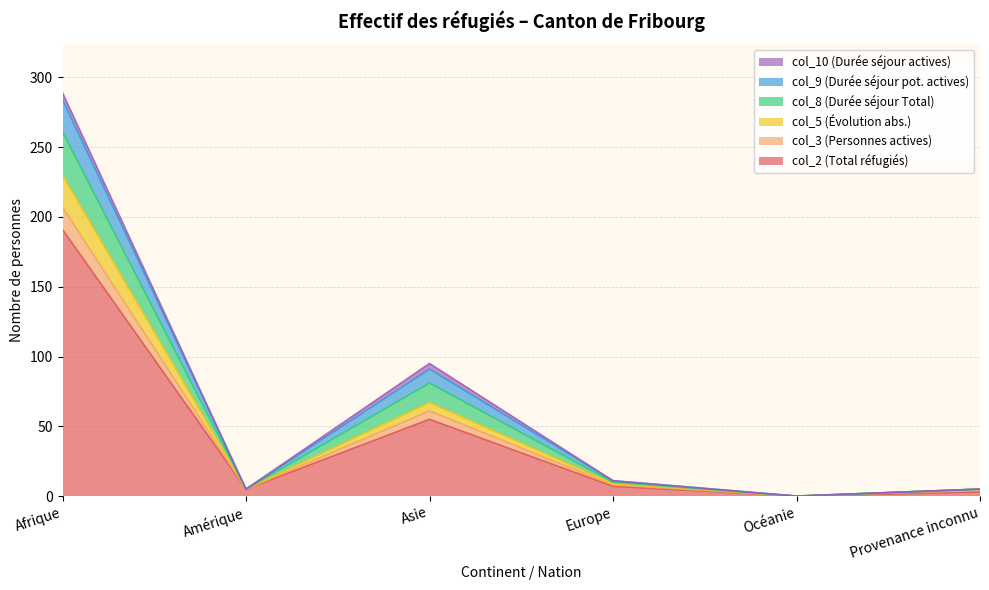

In col_8 (Durée séjour Total), how many points are higher than both neighbors (excluding endpoints)?

1